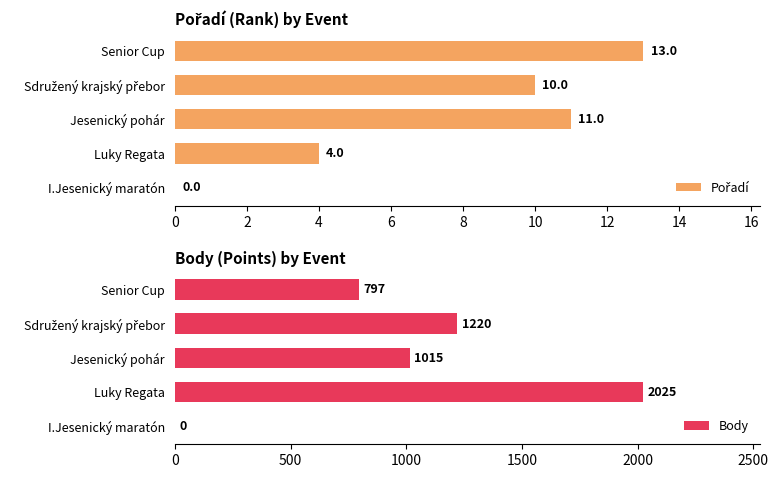

What are all the series names shown in the legend?

Pořadí, Body